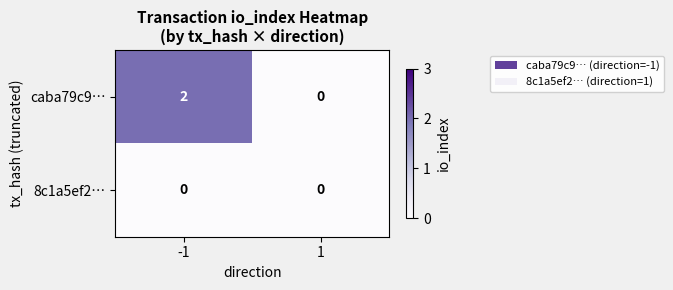

Between -1 and 1, which series saw the biggest shift?

caba79c9…